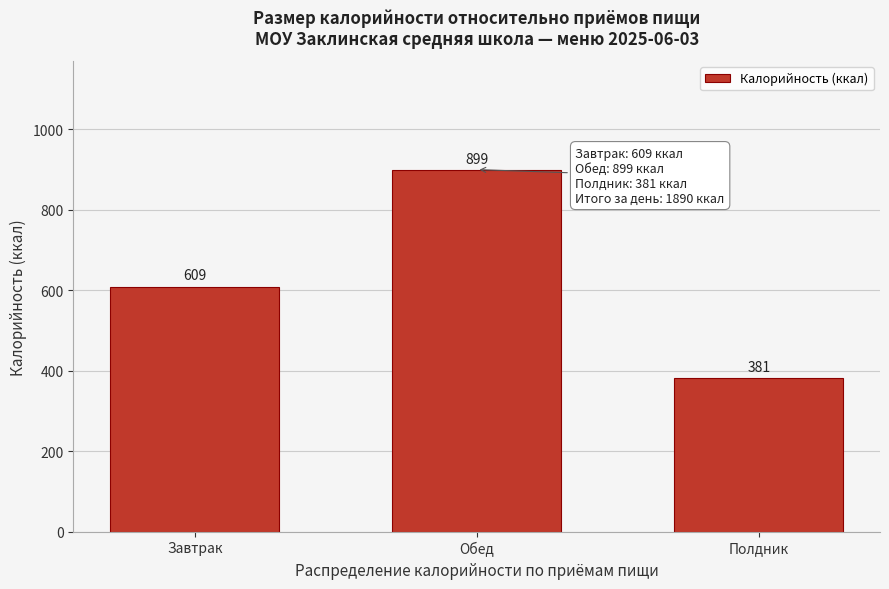

What is the label of the 1st bar from the right?

Полдник